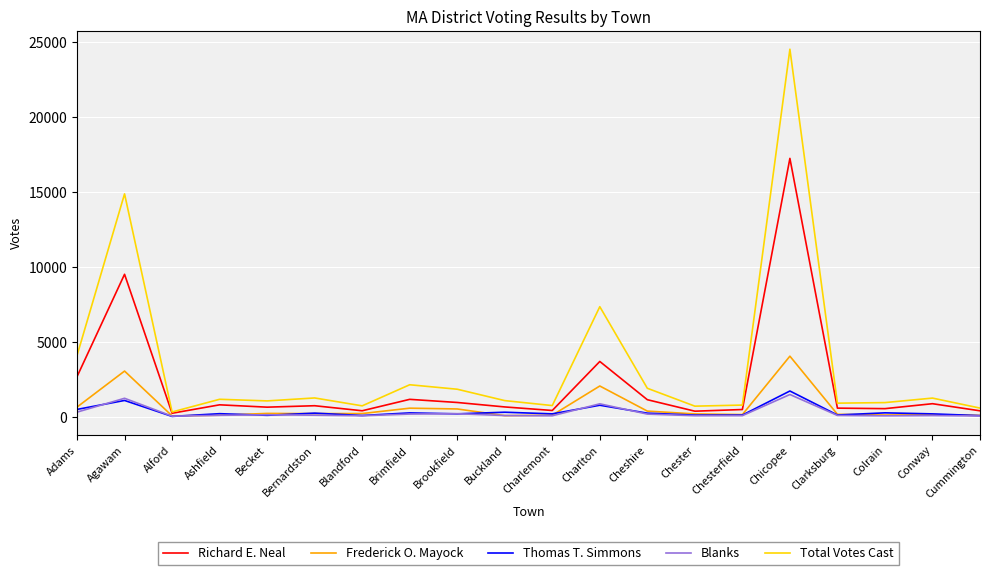

True or false: Total Votes Cast has a value of 12550 at Chicopee.

False